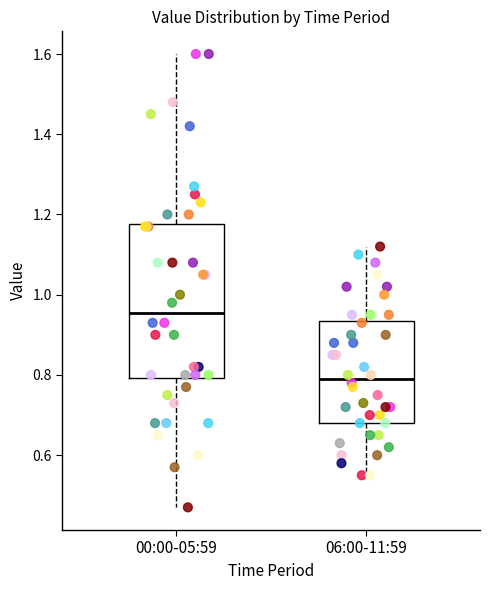

Where is the upper edge of the box for 06:00-11:59 on the y-axis? The values are not printed on the chart, so give them approximately, as read against the axis.

0.94